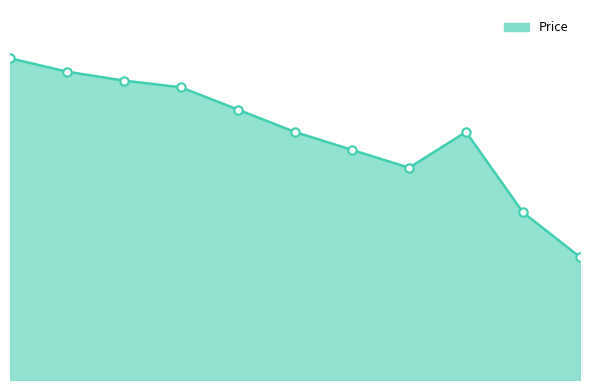

Does the chart have visible grid lines?

No